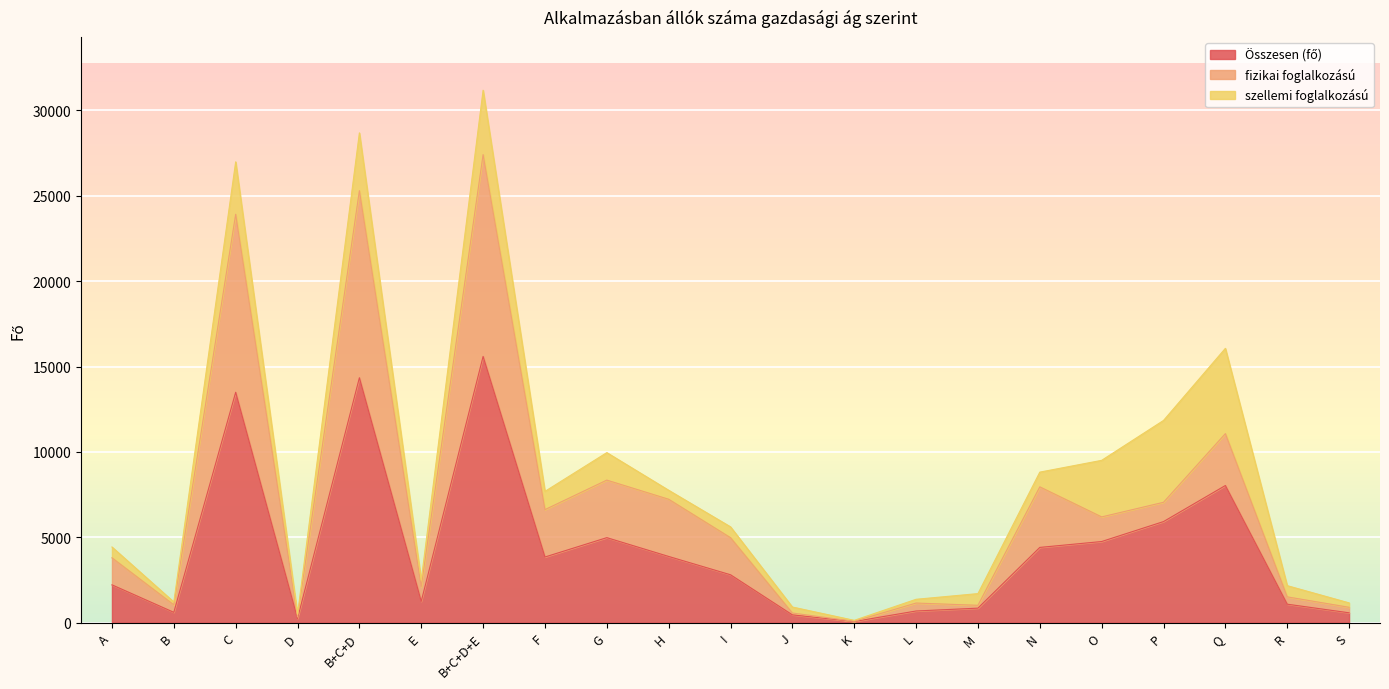

What is the total value across all series at P?

11845